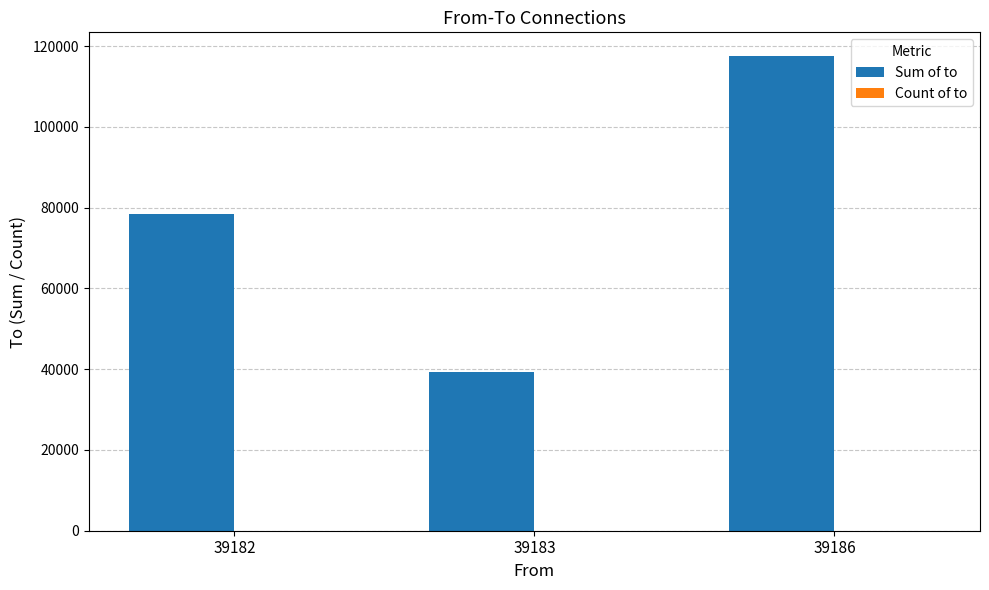

How many Sum of to values are between 39185 and 117550?

3